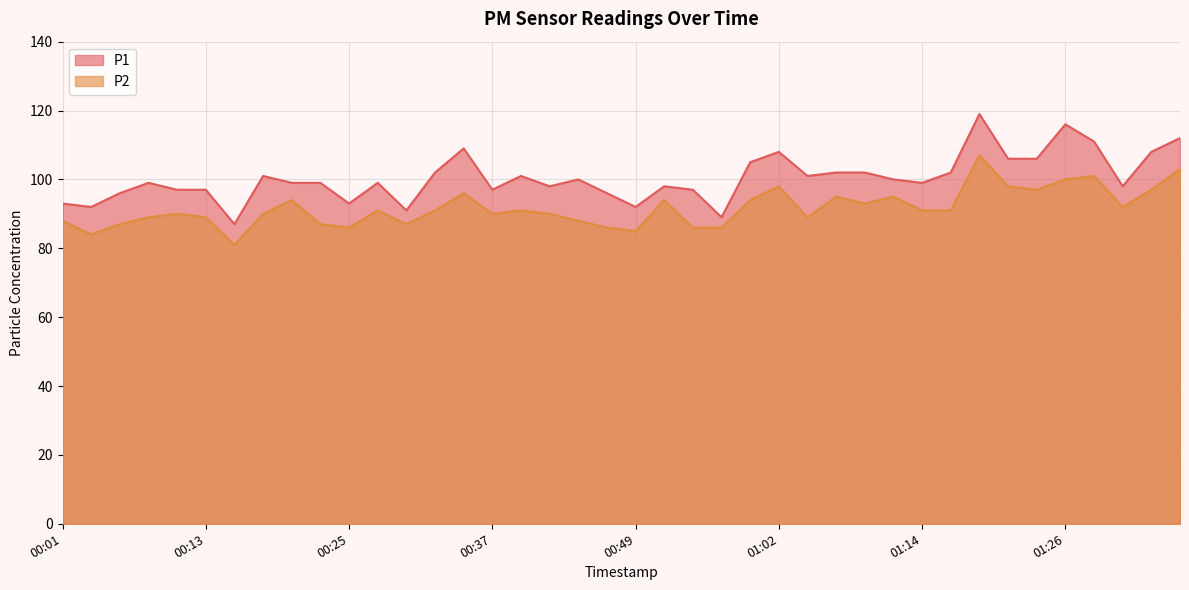

Is it true that P2 equals 93 at 01:09?

True